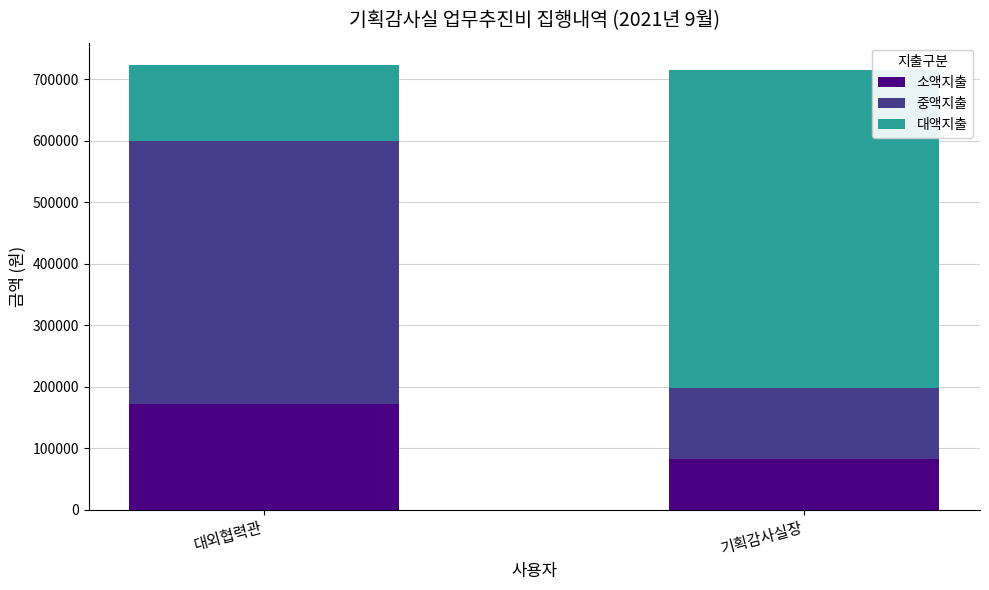

Which category has the lowest value in the 소액지출 series?

기획감사실장